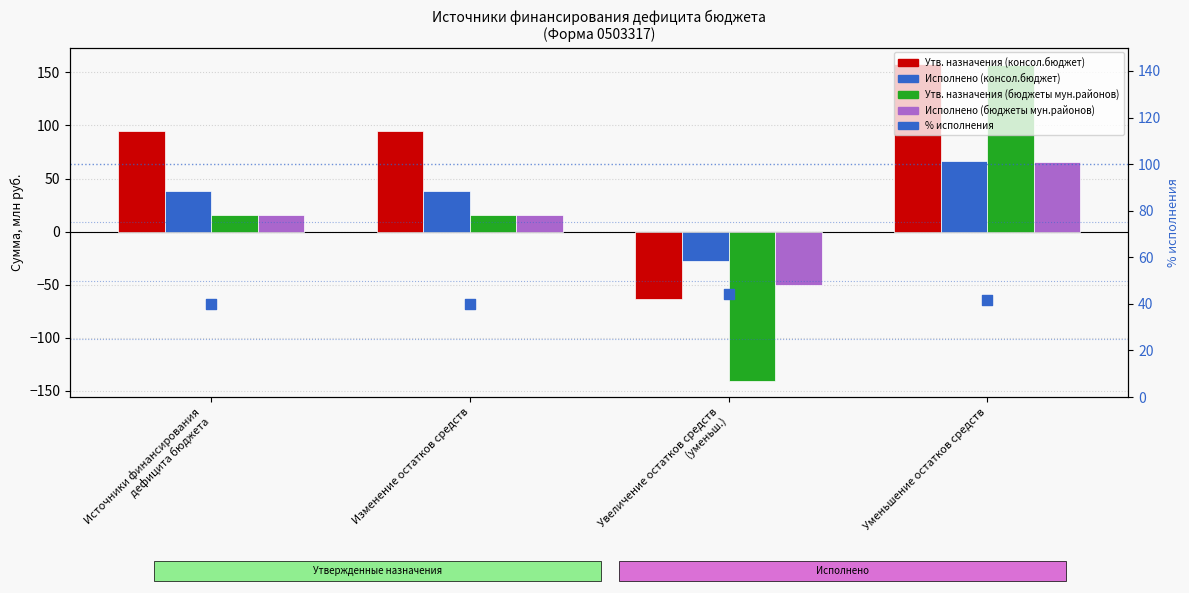

At which category is the sum across all series the highest?

Уменьшение остатков средств